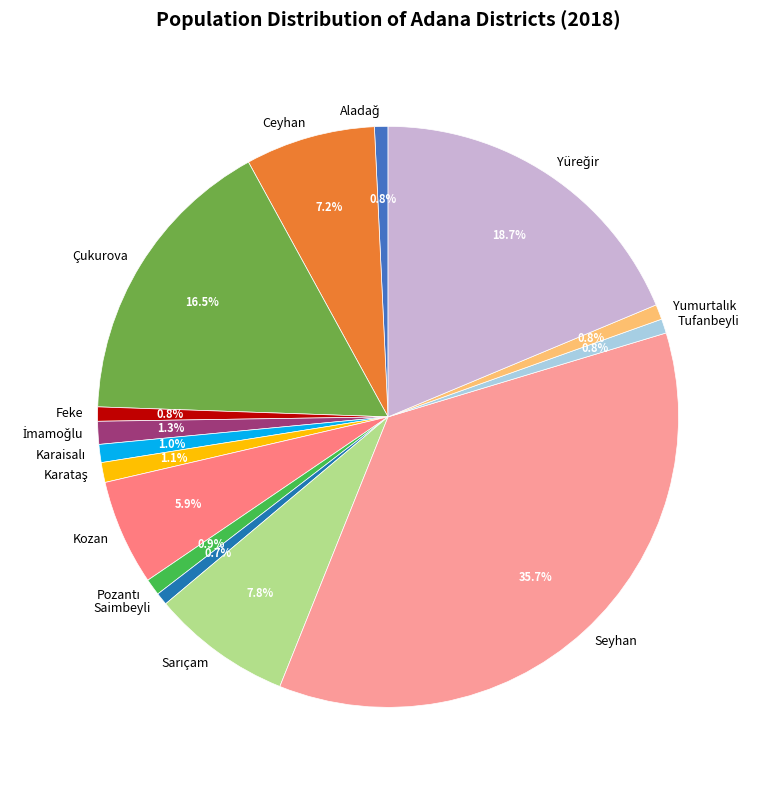

What is the largest slice in the pie chart?

Seyhan